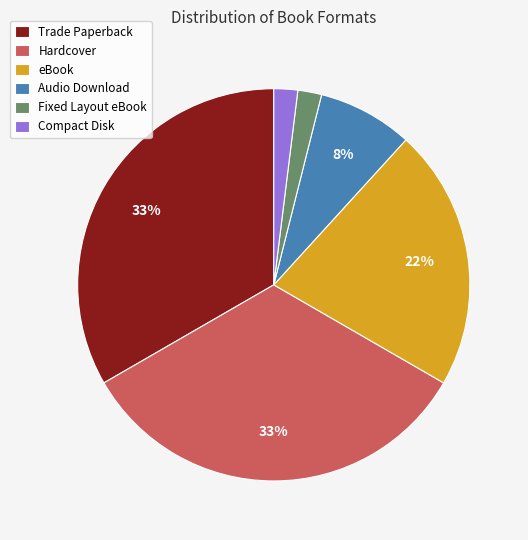

To the nearest percent, what is the combined percentage of Hardcover and Fixed Layout eBook?

35%